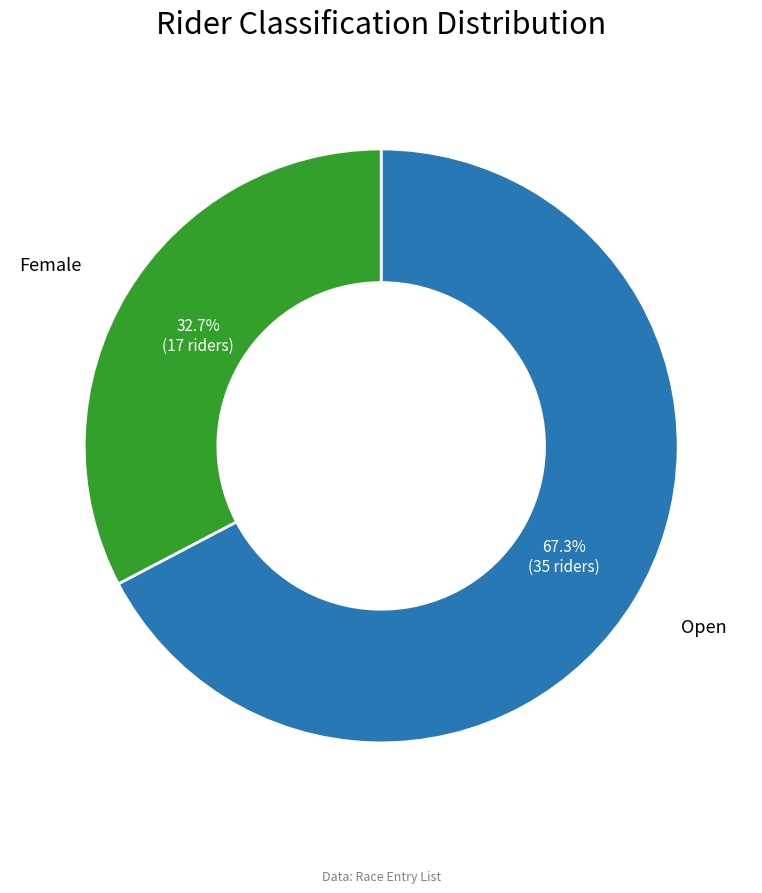

Do Open and Female together represent more than half of the pie?

Yes